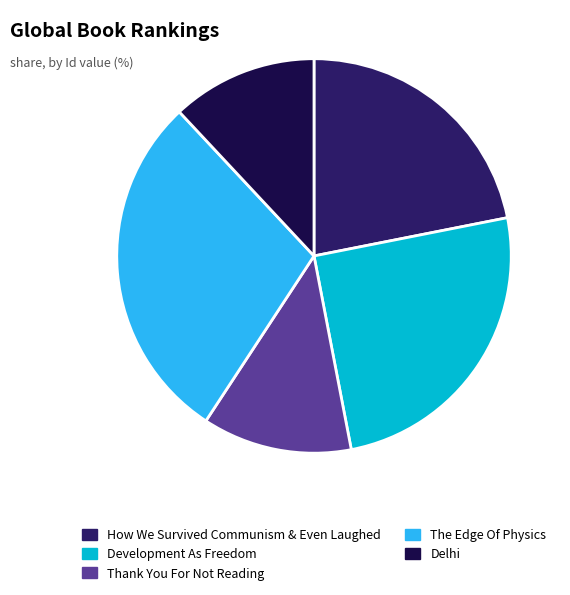

True or false: Thank You For Not Reading accounts for 12% of the total.

True